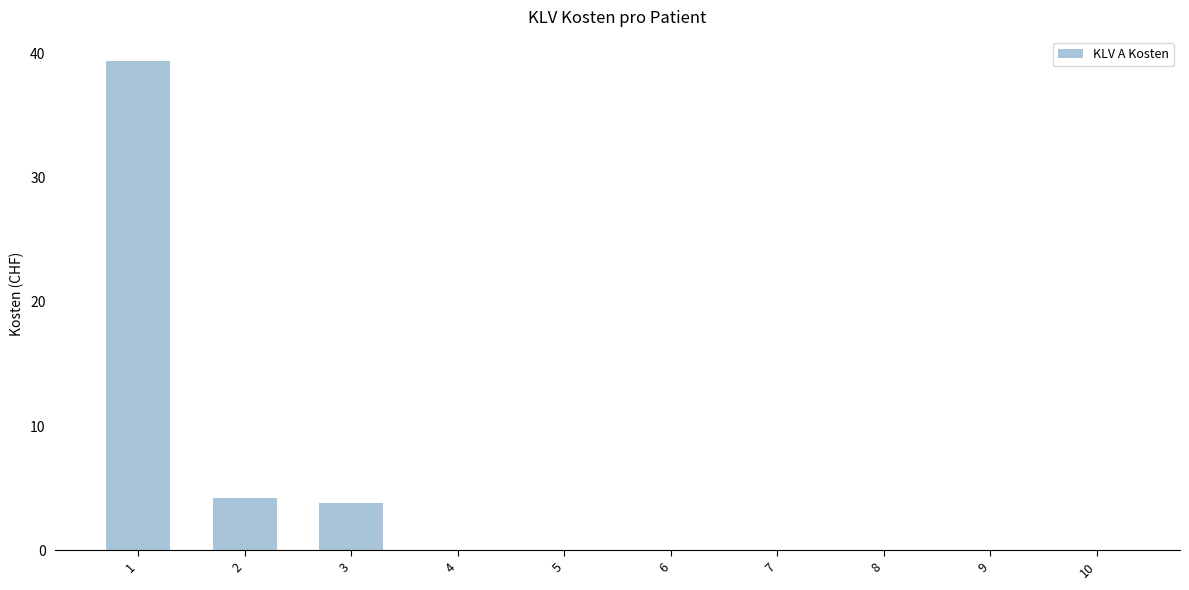

What is the sum of all values?

47.4